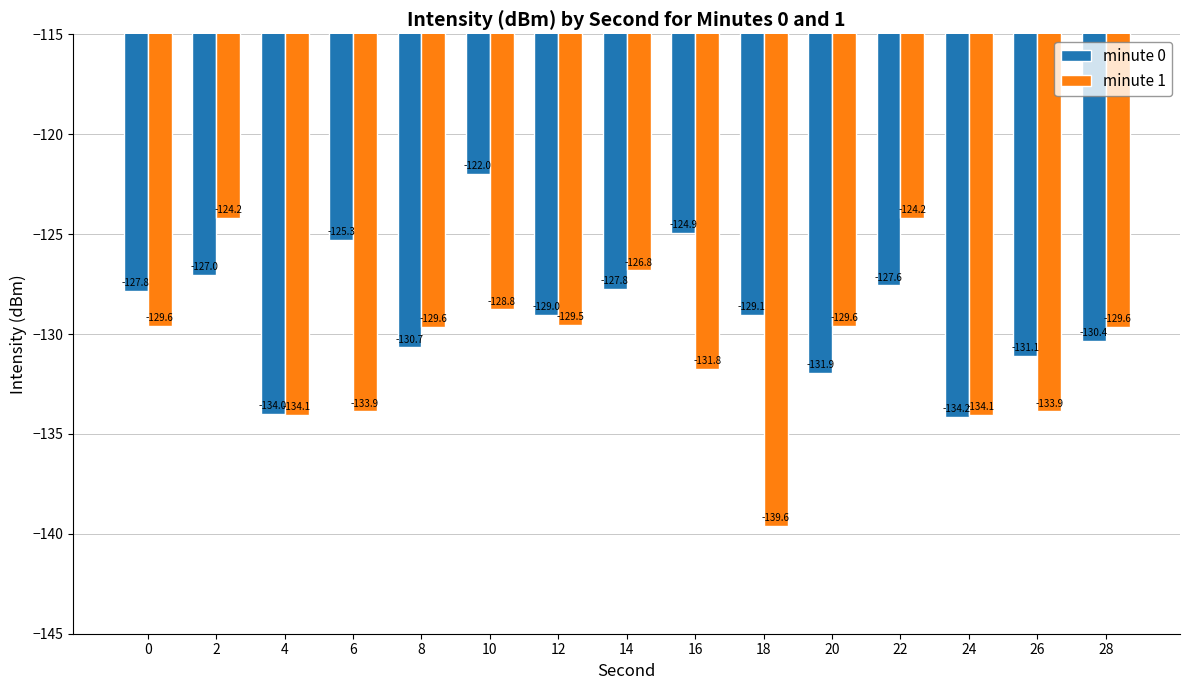

At which category does the chart reach its peak across all series?

10